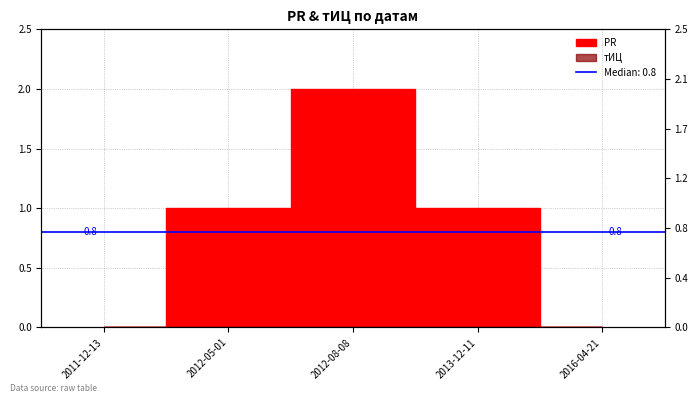

Is this an area chart (filled region under the line)?

No